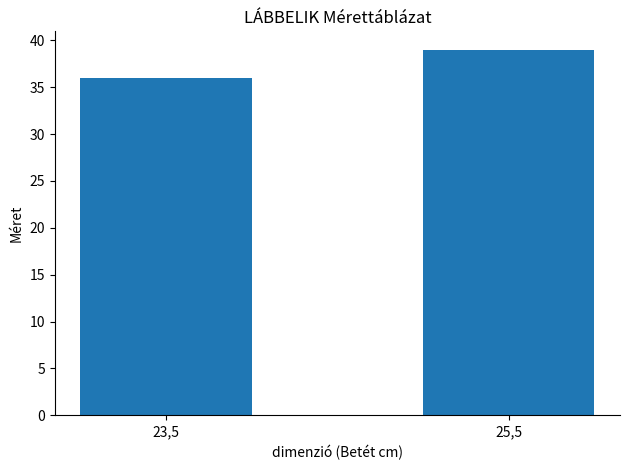

What position from the right is 23,5?

2